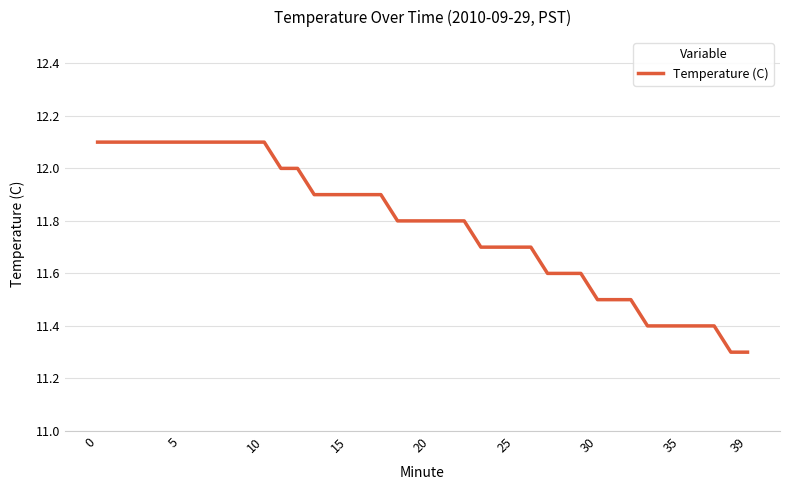

What is the sum of all values?

471.3